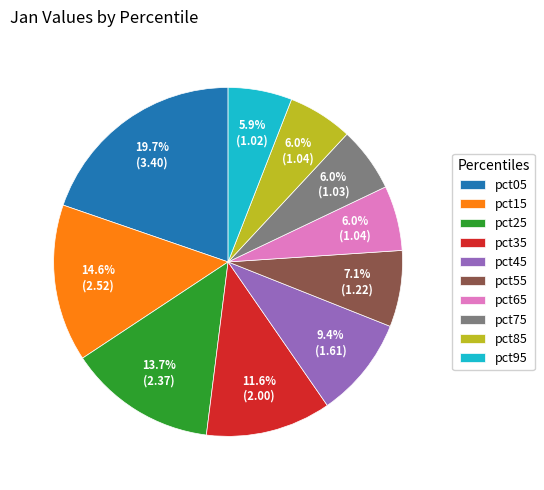

True or false: pct75 accounts for 1% of the total.

False